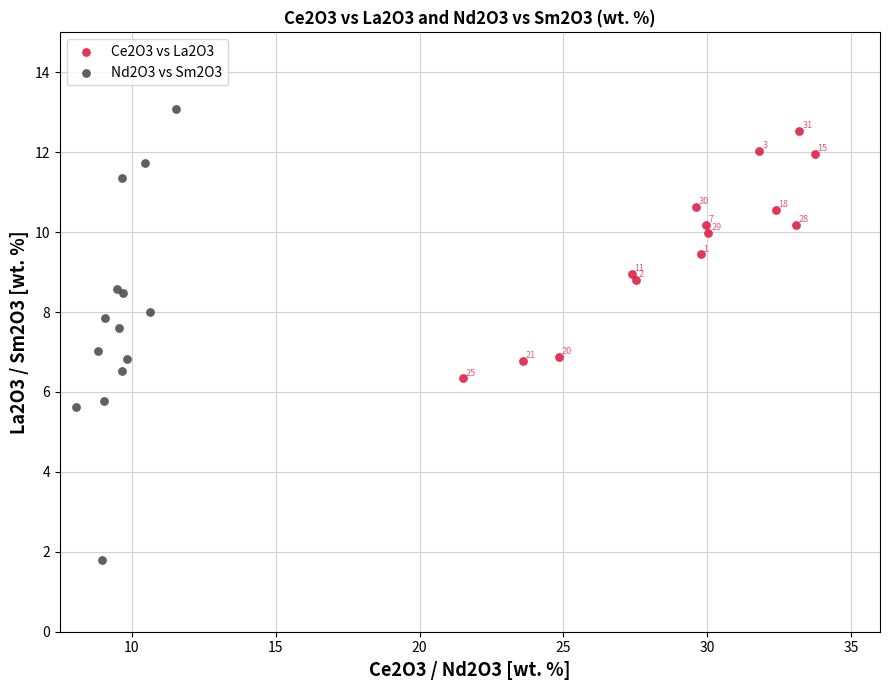

Which series has the widest spread of Y values?

Nd2O3 vs Sm2O3